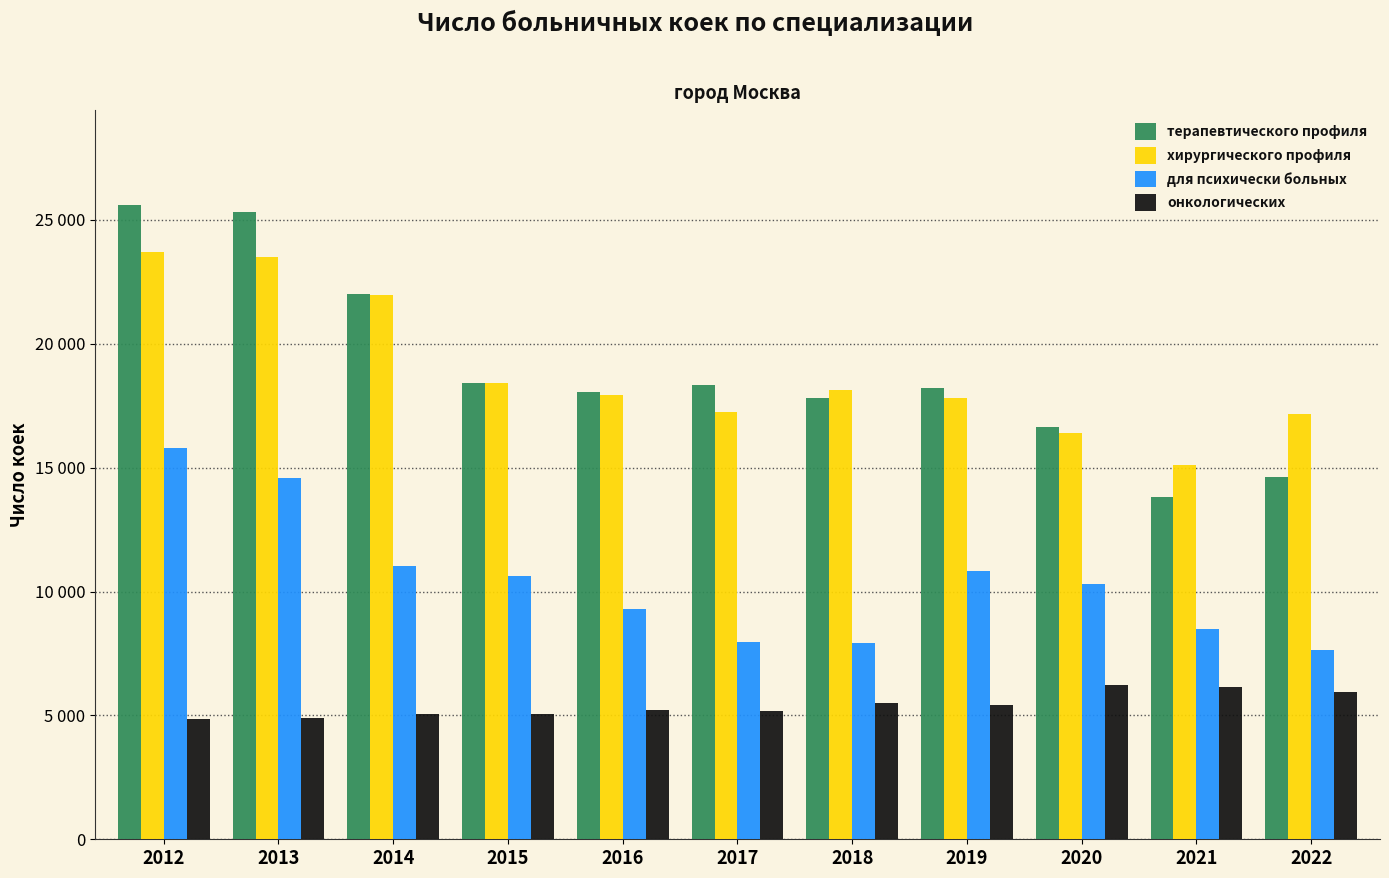

What are all the series names shown in the legend?

терапевтического профиля, хирургического профиля, для психически больных, онкологических